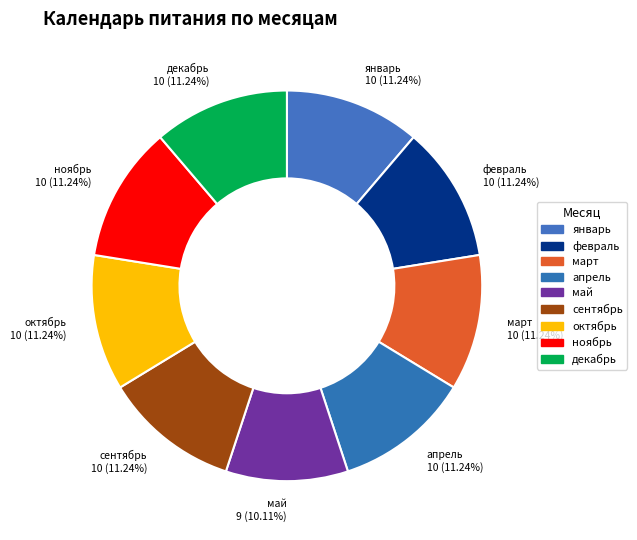

What is the ratio of the value at май to the value at декабрь?

0.9